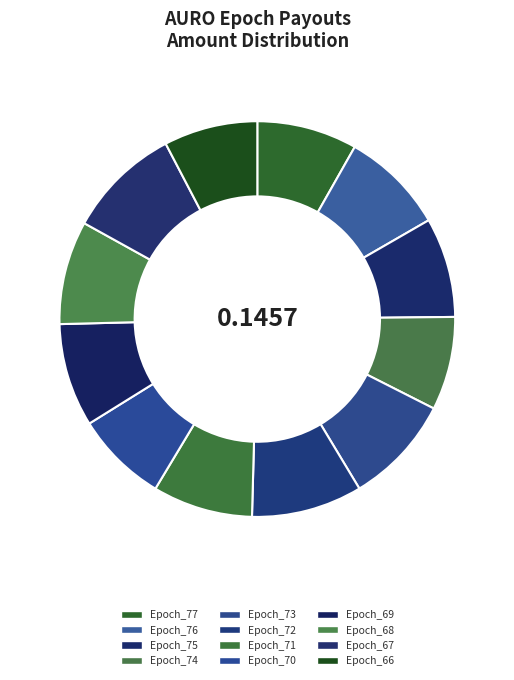

Count the number of slices in the pie.

12